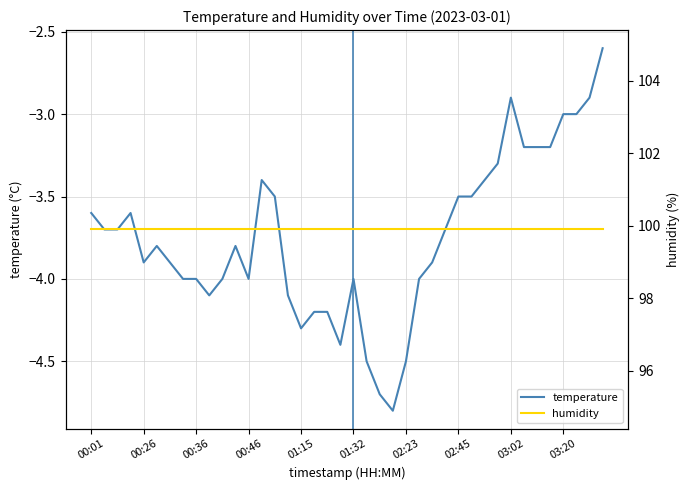

In temperature, how many points are lower than both neighbors (excluding endpoints)?

6